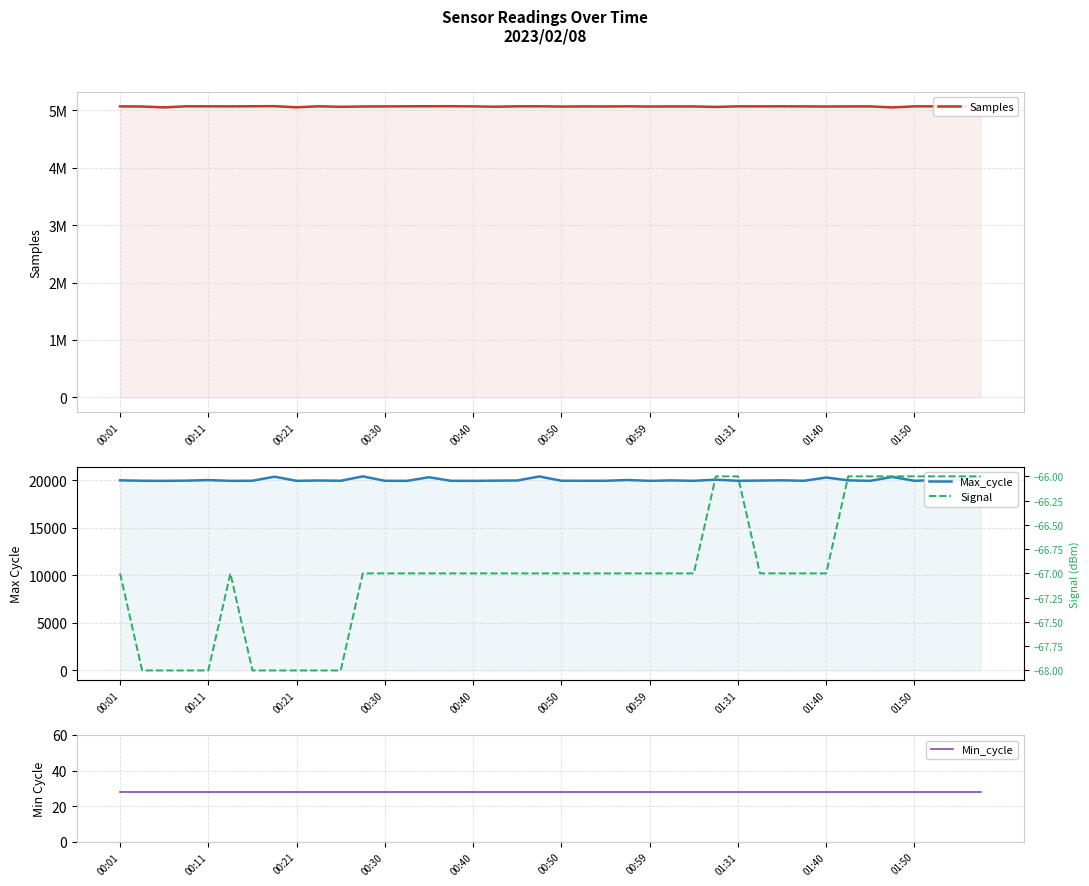

How many categories are shown in the chart?

40